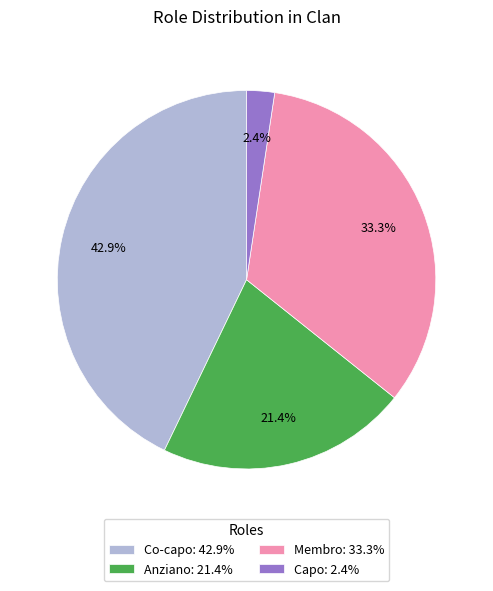

To the nearest percent, what percentage of the pie is Anziano?

21%